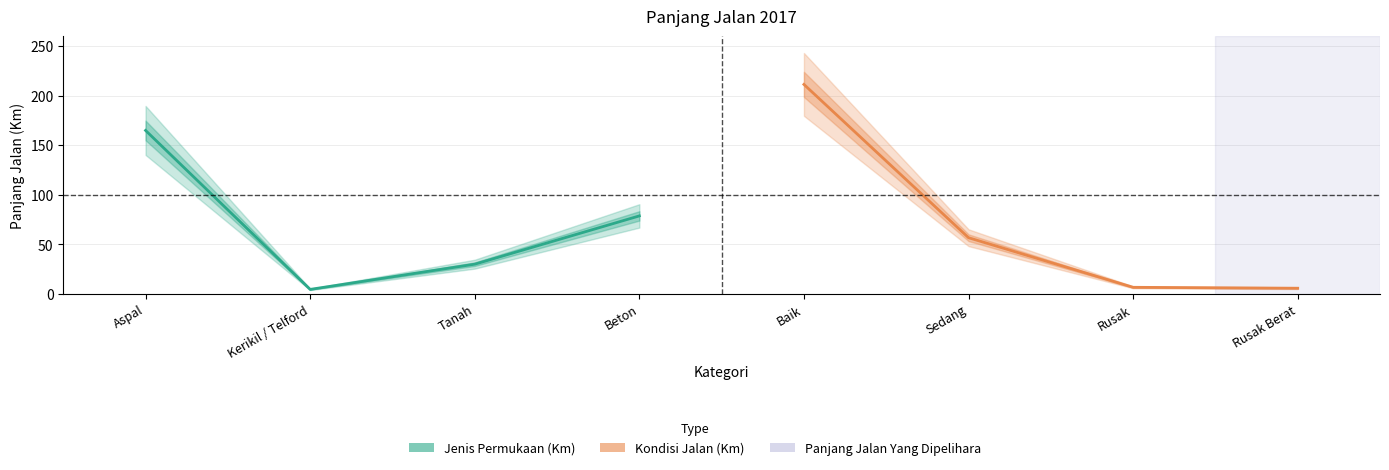

Which has a higher value, Tanah or Aspal?

Aspal